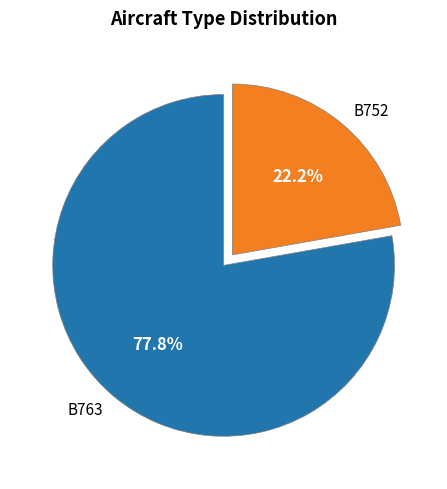

To the nearest percent, what is the difference between the largest and smallest slice percentages?

56%